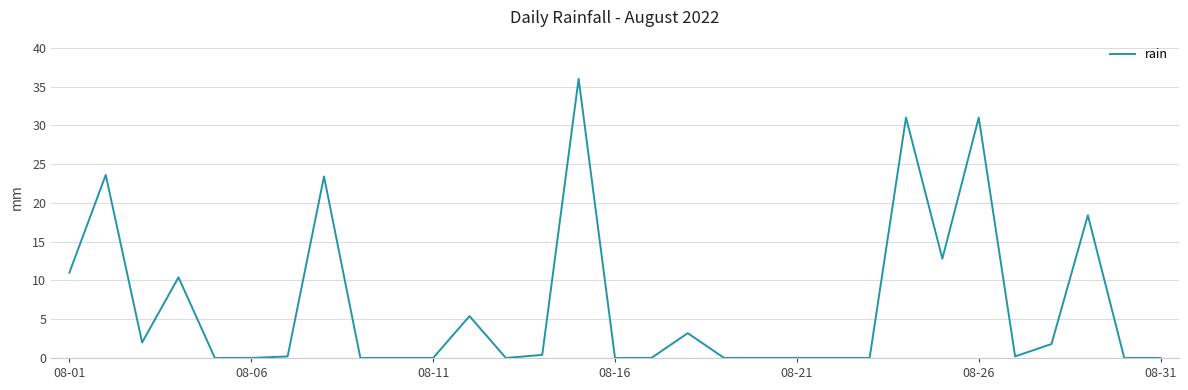

What is the difference between the maximum and minimum values?

36.0